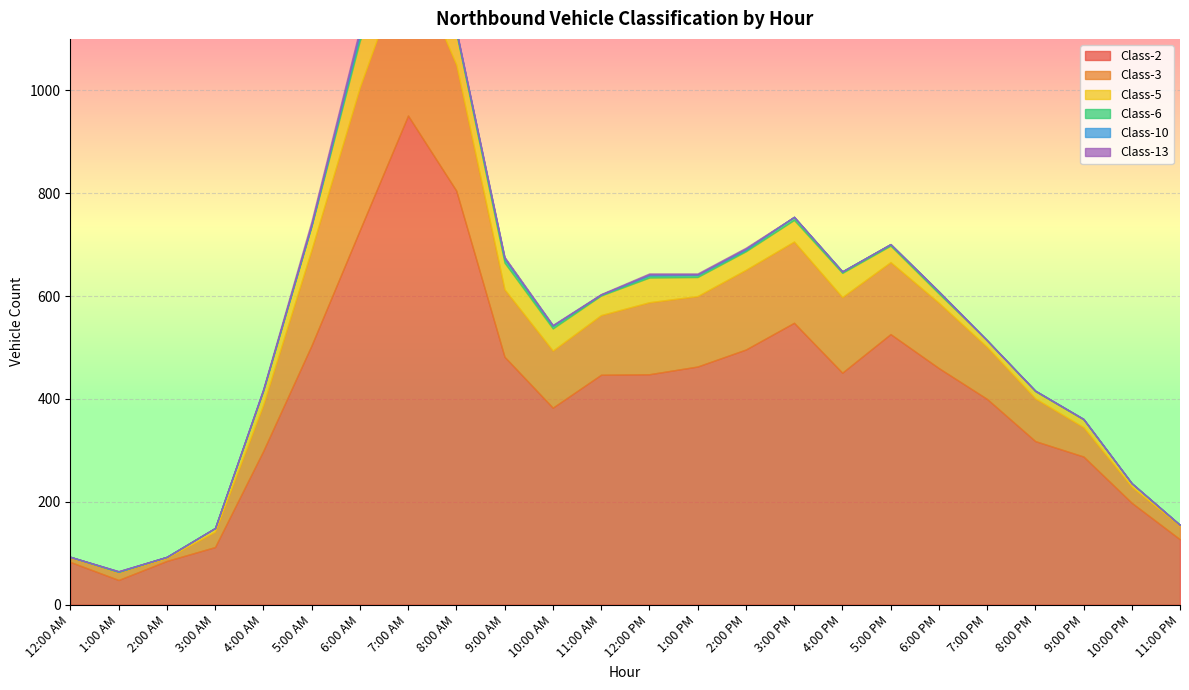

What position from the left is 12:00 PM?

13